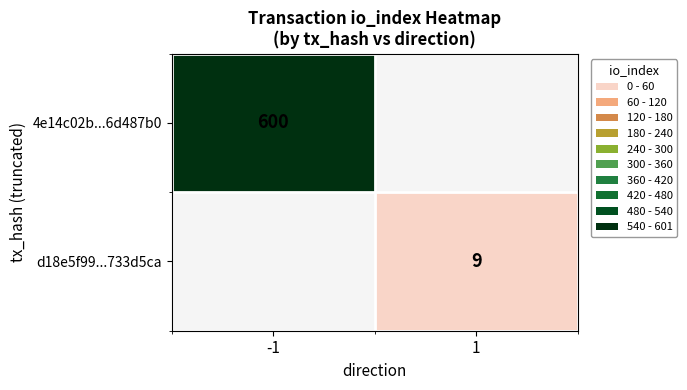

Is the value of 4e14c02b...6d487b0 at -1 greater than the value of d18e5f99...733d5ca at 1?

Yes